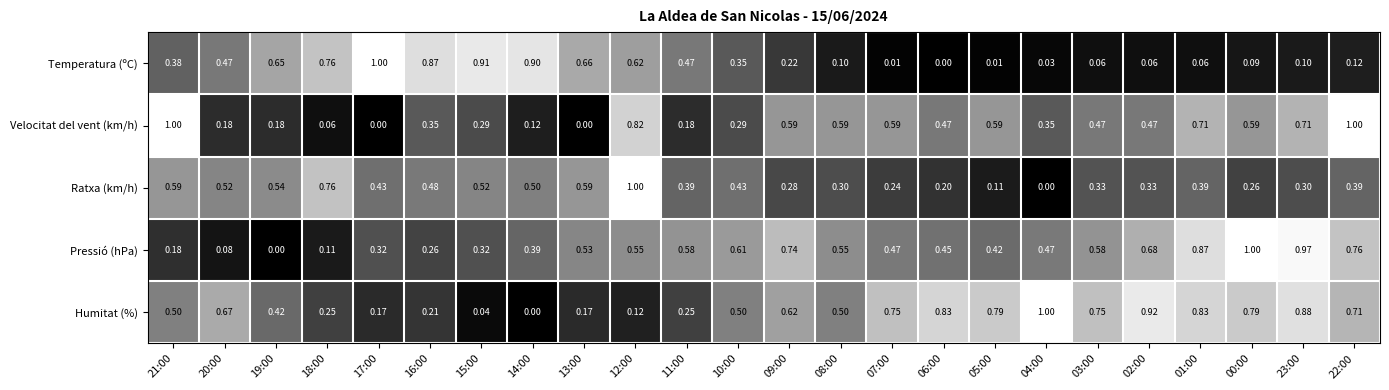

Between 17:00 and 03:00, which series saw the biggest shift?

Temperatura (ºC)